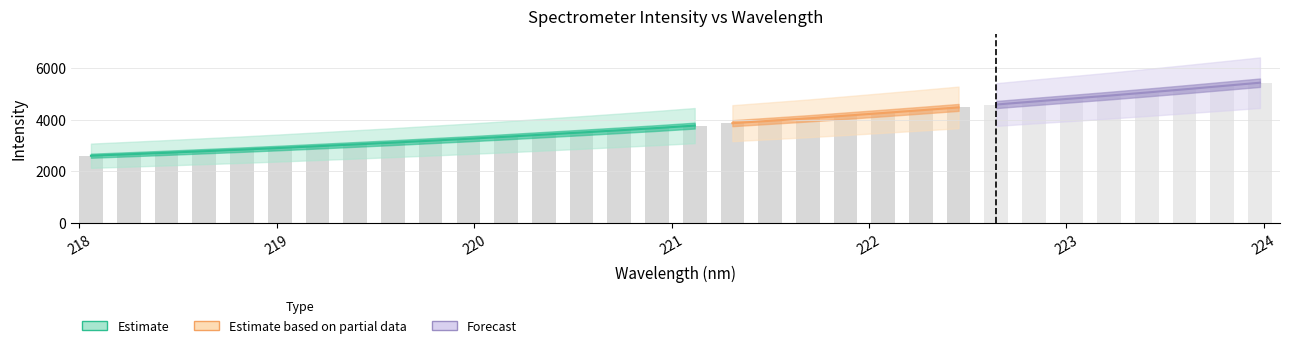

Where is the data nearest to the value 4013?

221.6902